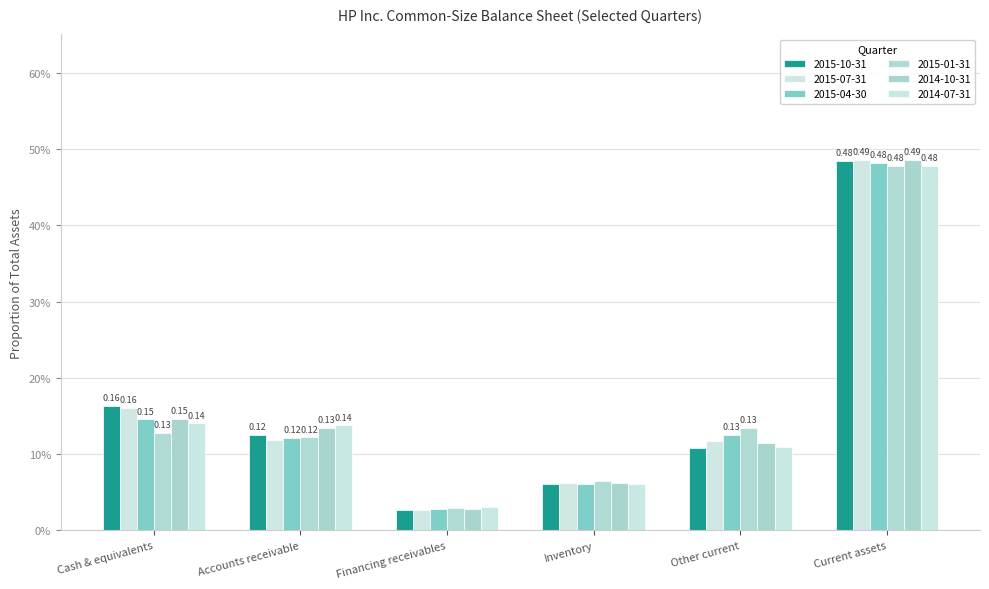

Which series has the widest spread of values?

2015-07-31